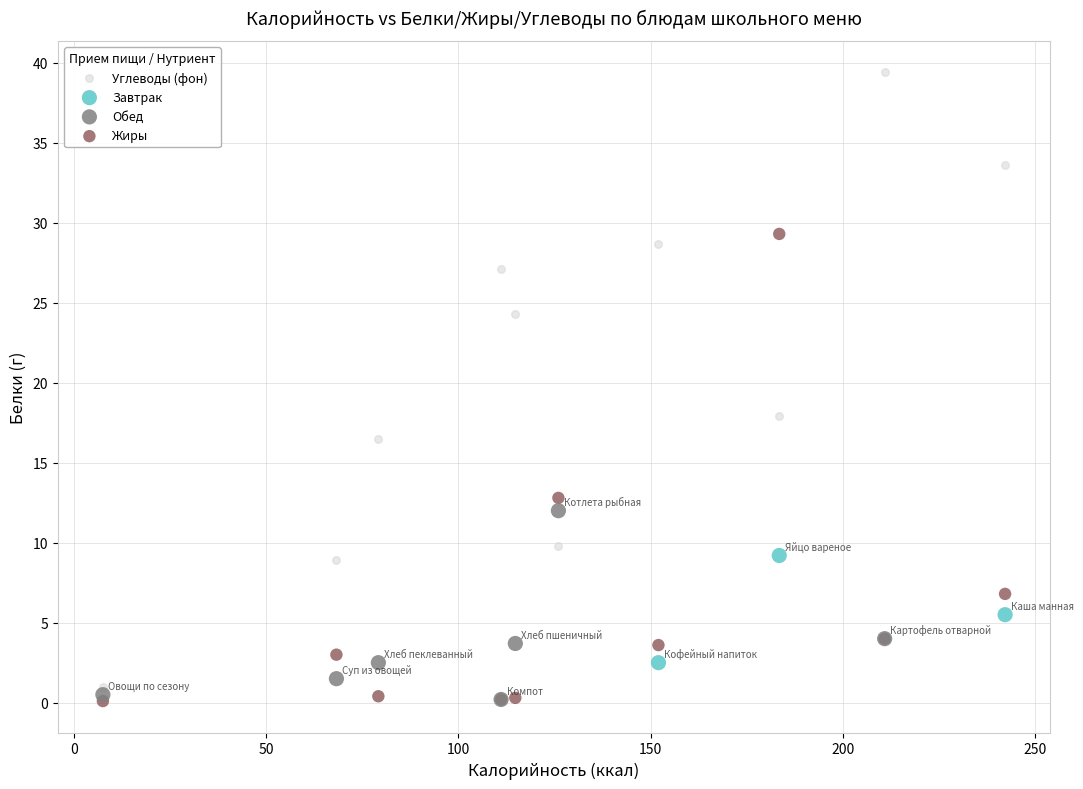

Which series has the widest spread of Y values?

Углеводы (фон)